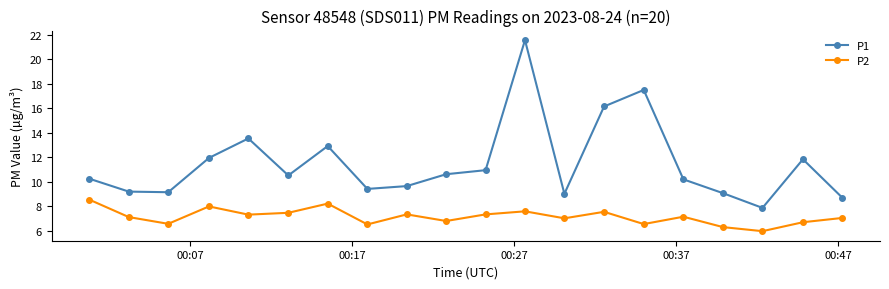

Which series has the largest total across all categories?

P1